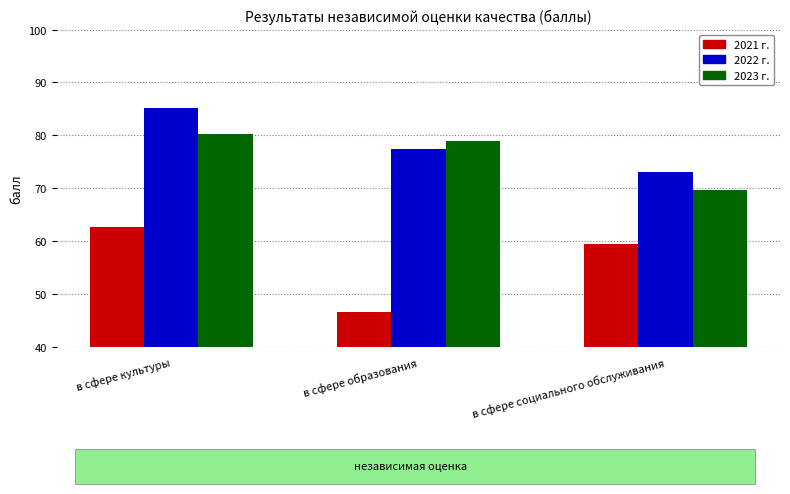

Reading left to right, list all the values displayed in this chart.

2021 г.: 62.7	46.6	59.4
2022 г.: 85.1	77.5	73.1
2023 г.: 80.2	79.0	69.6